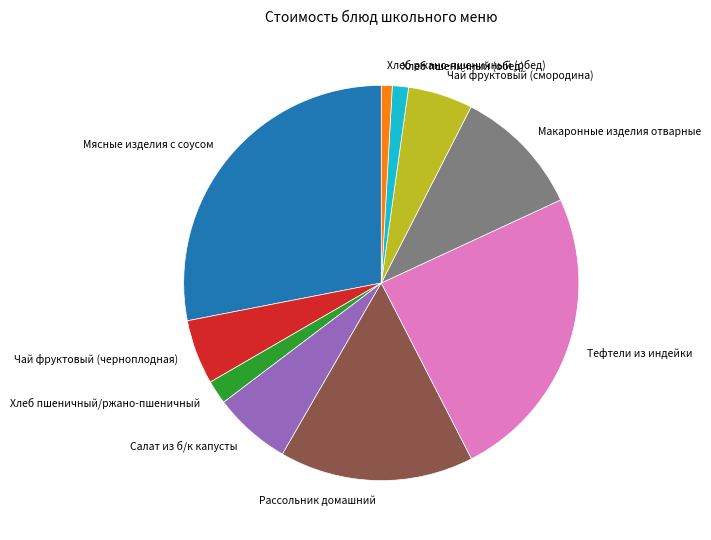

Is Чай фруктовый (смородина) the majority of the pie?

No